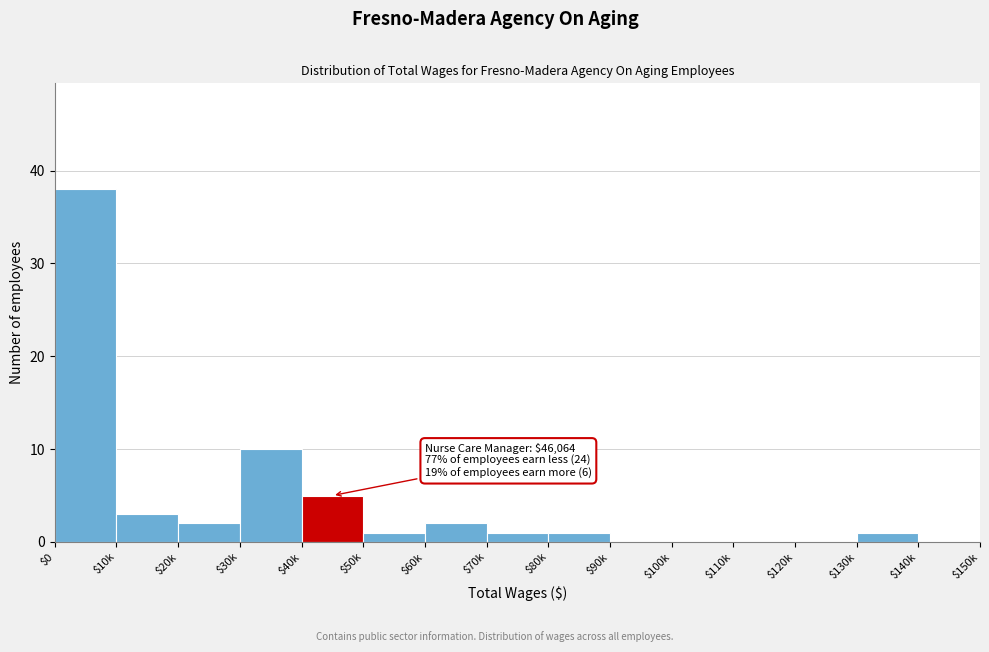

At which label is the value closest to 19?

$30k